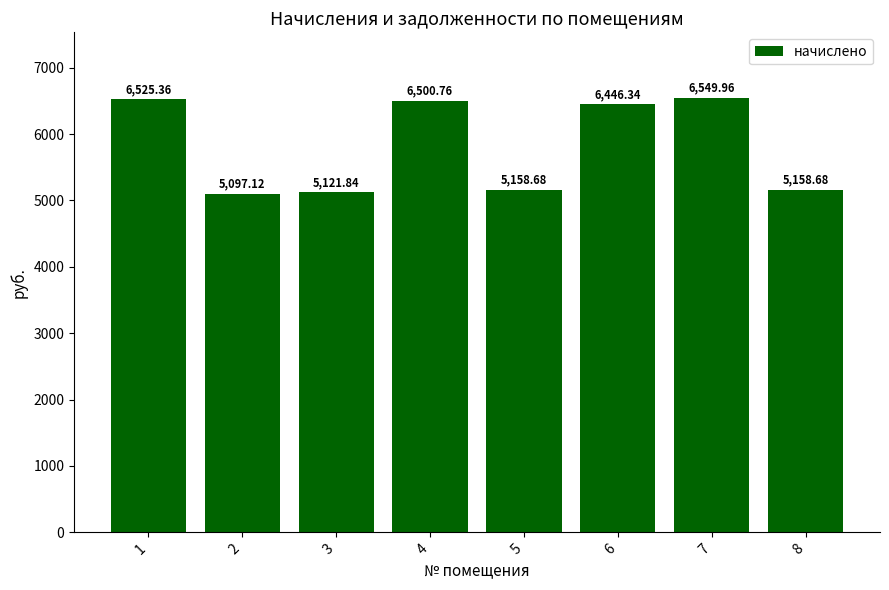

Reading left to right, list all the values displayed in this chart.

6525.4	5097.1	5121.8	6500.8	5158.7	6446.3	6550.0	5158.7